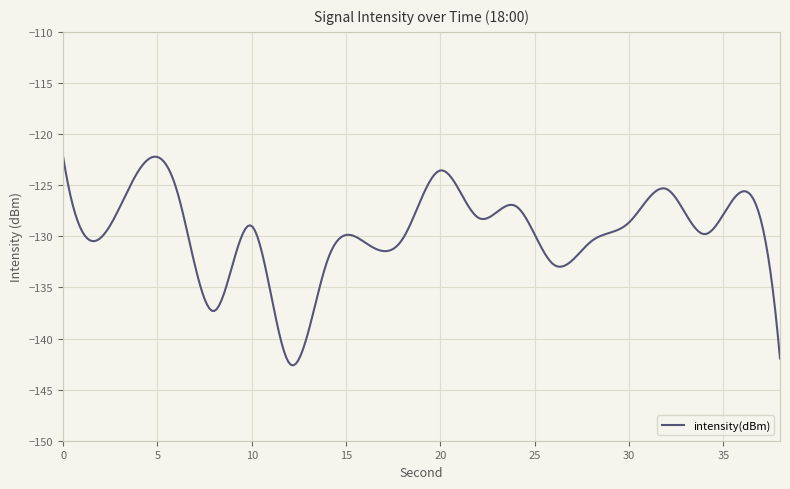

What is the change in value from 22 to 36?

+2.6